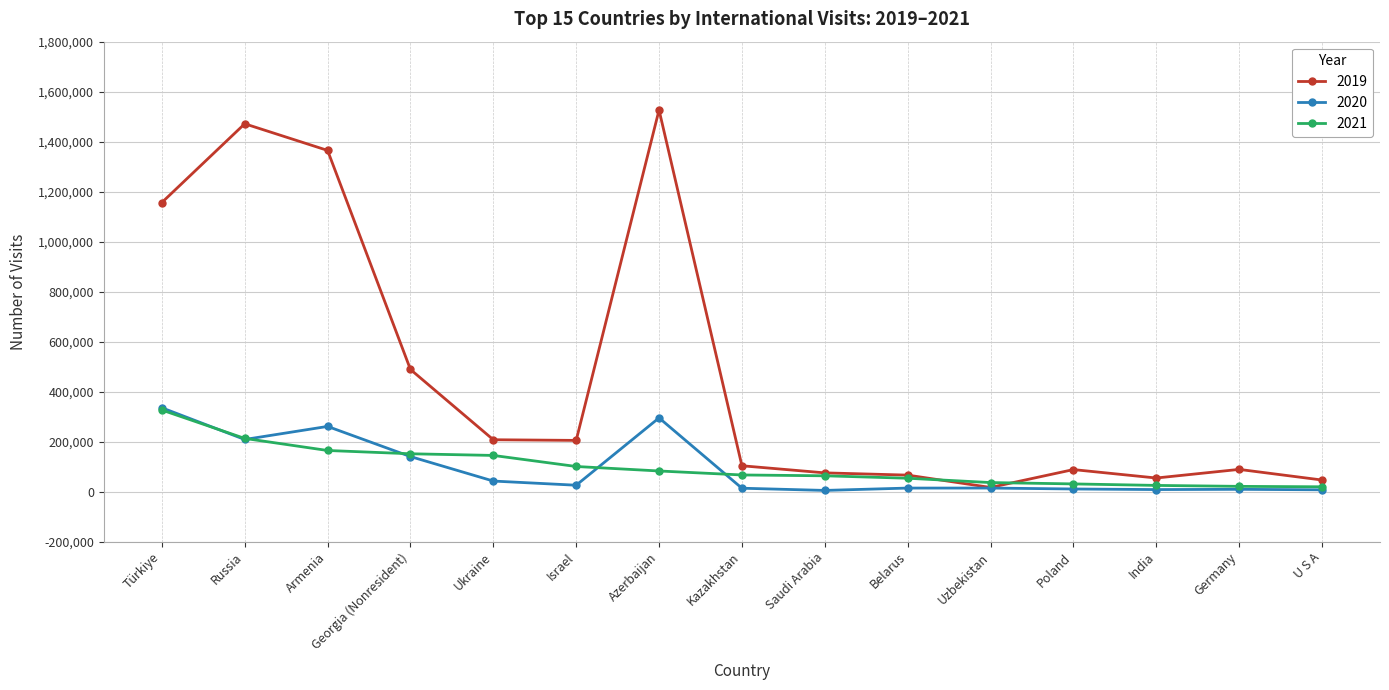

What is the total value across all series at Azerbaijan?

1904469